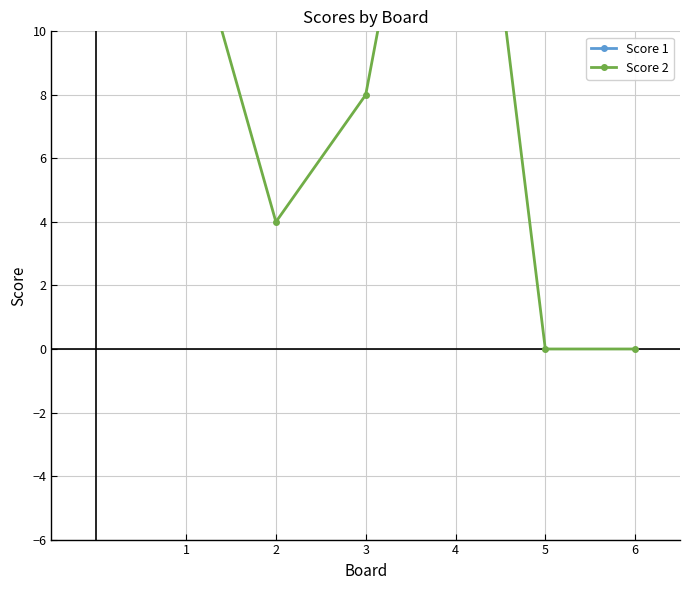

How many intersections are there between Score 1 and Score 2?

2